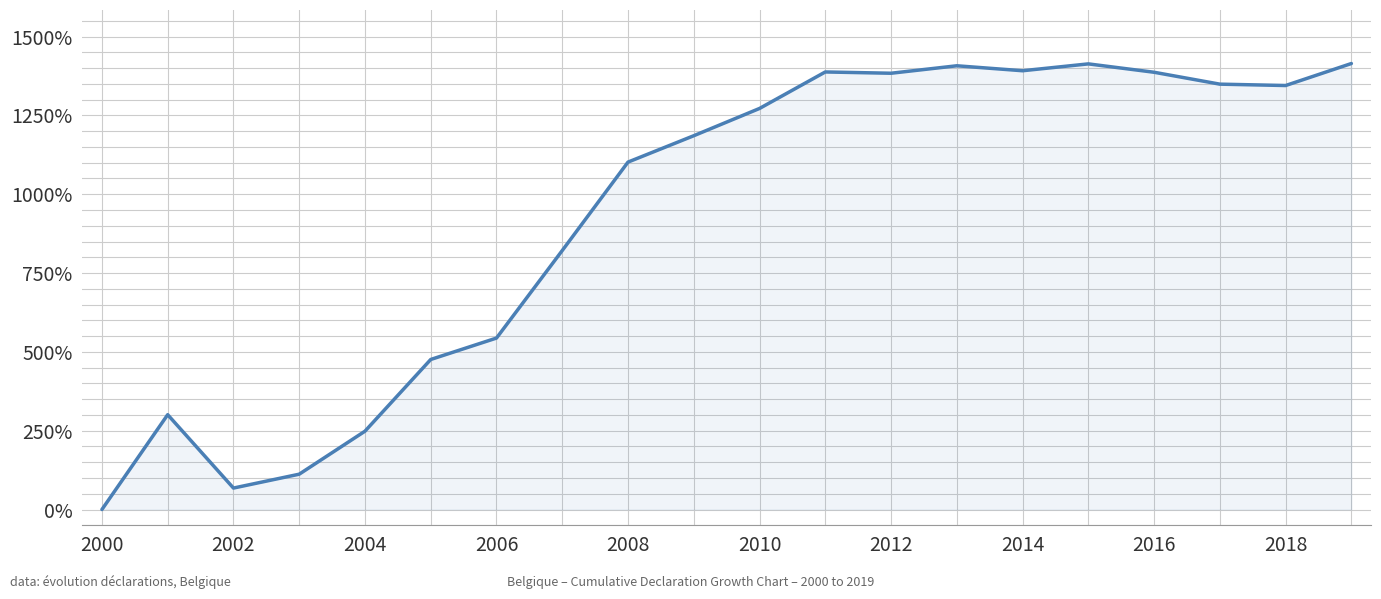

What is the maximum value shown in the chart?

1414.5